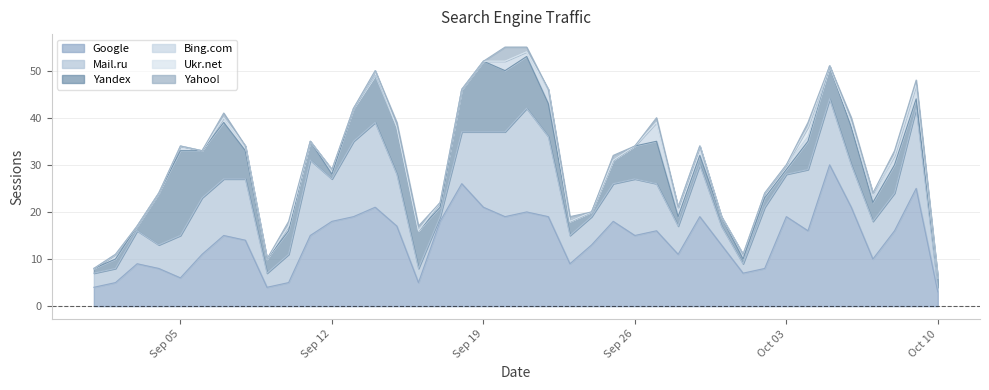

Between 2016-09-18 and 2016-09-14, which is larger?

2016-09-18